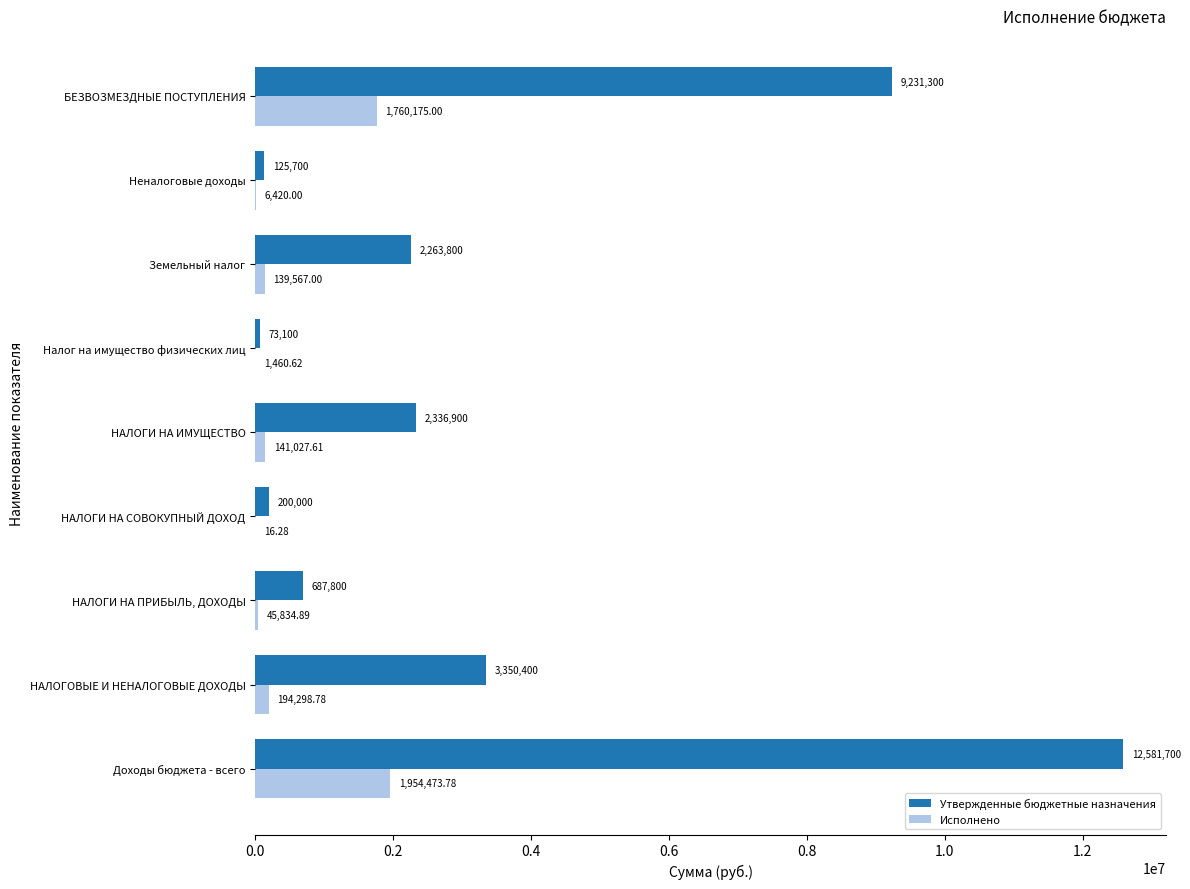

Where is Утвержденные бюджетные назначения nearest to the value 6327400?

БЕЗВОЗМЕЗДНЫЕ ПОСТУПЛЕНИЯ